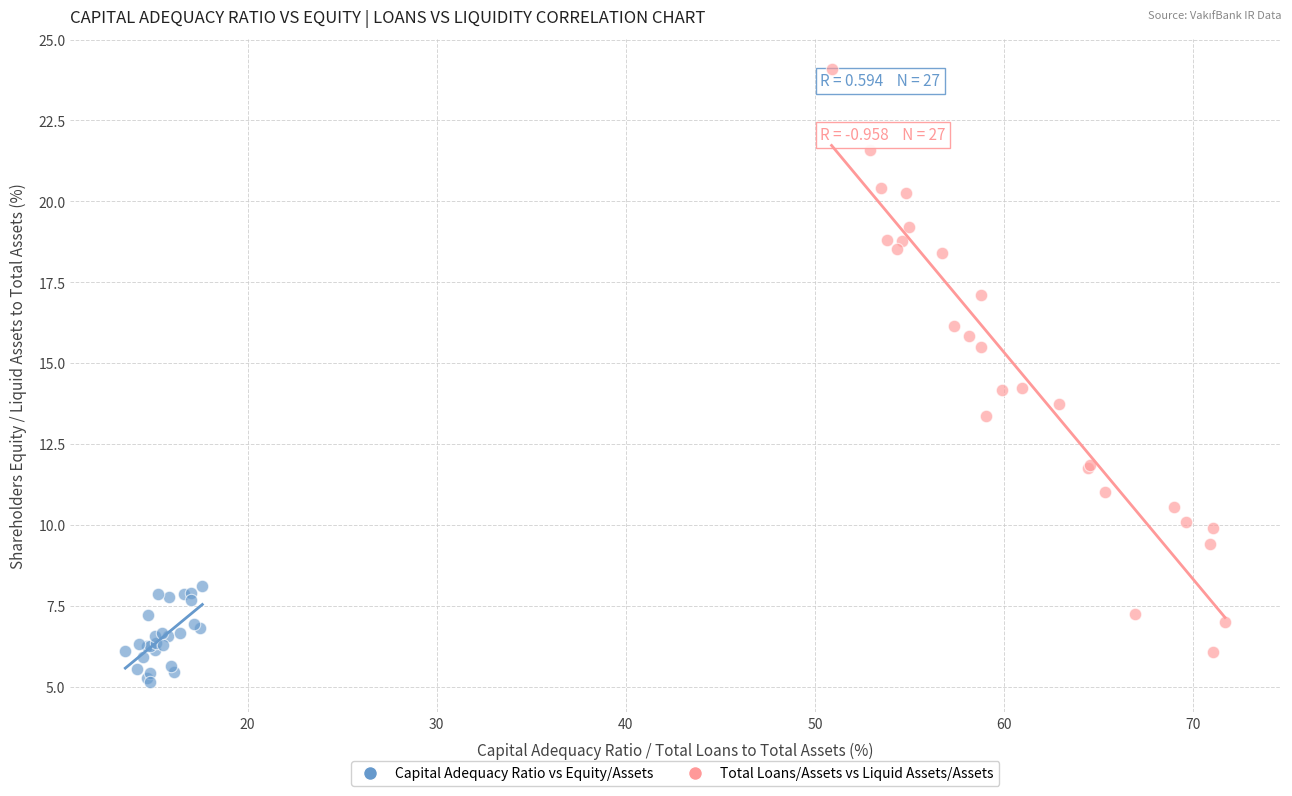

Which series contains the lowest Y value?

Capital Adequacy Ratio vs Equity/Assets